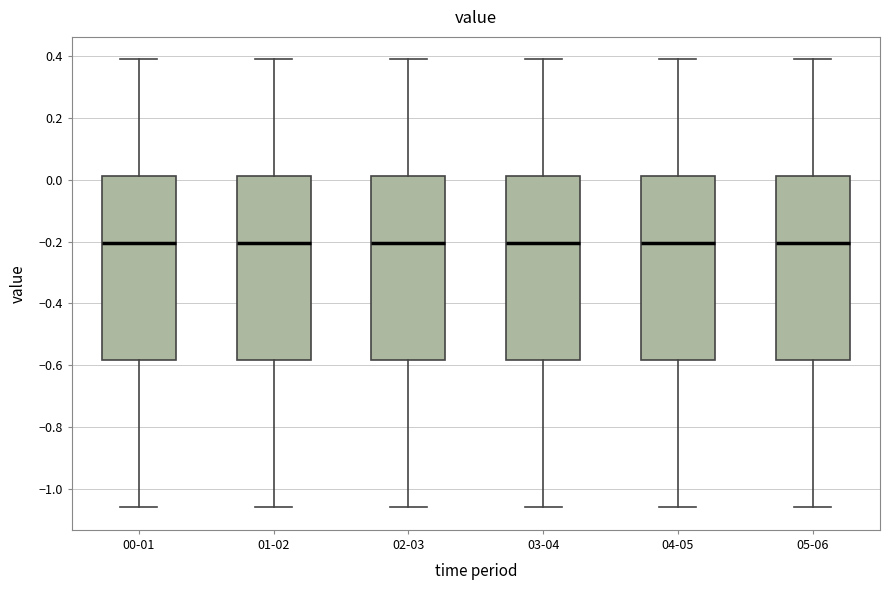

Reading left to right, transcribe this box plot: for each box, give where its median line is, the range the box spans, and where its two whiskers end, as read against the y-axis. The values are not printed on the chart, so give them approximately, as read against the axis.

00-01: median -0.20, box -0.58 to 0.02, whiskers -1.06 to 0.40
01-02: median -0.20, box -0.58 to 0.02, whiskers -1.06 to 0.40
02-03: median -0.20, box -0.58 to 0.02, whiskers -1.06 to 0.40
03-04: median -0.20, box -0.58 to 0.02, whiskers -1.06 to 0.40
04-05: median -0.20, box -0.58 to 0.02, whiskers -1.06 to 0.40
05-06: median -0.20, box -0.58 to 0.02, whiskers -1.06 to 0.40